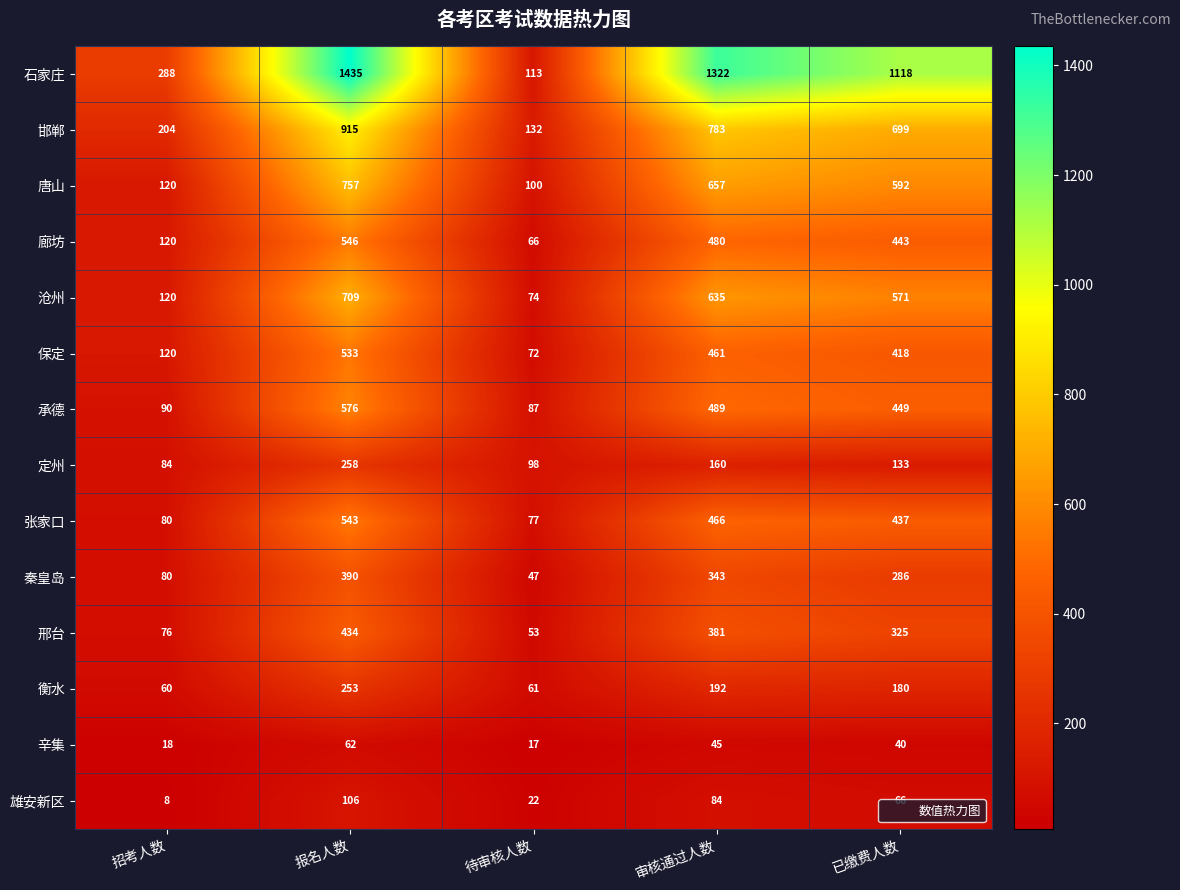

Count the number of data series in this chart.

14